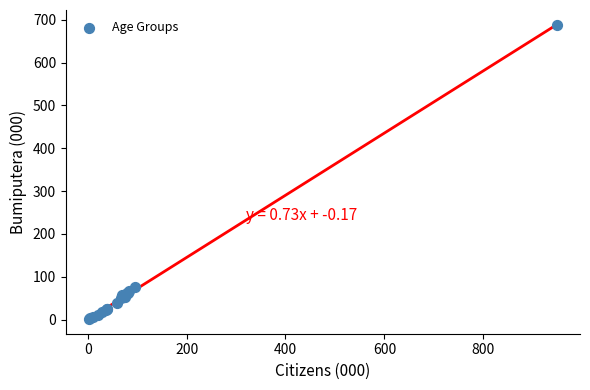

What Y value in the scatter plot is closest to 344?

75.3